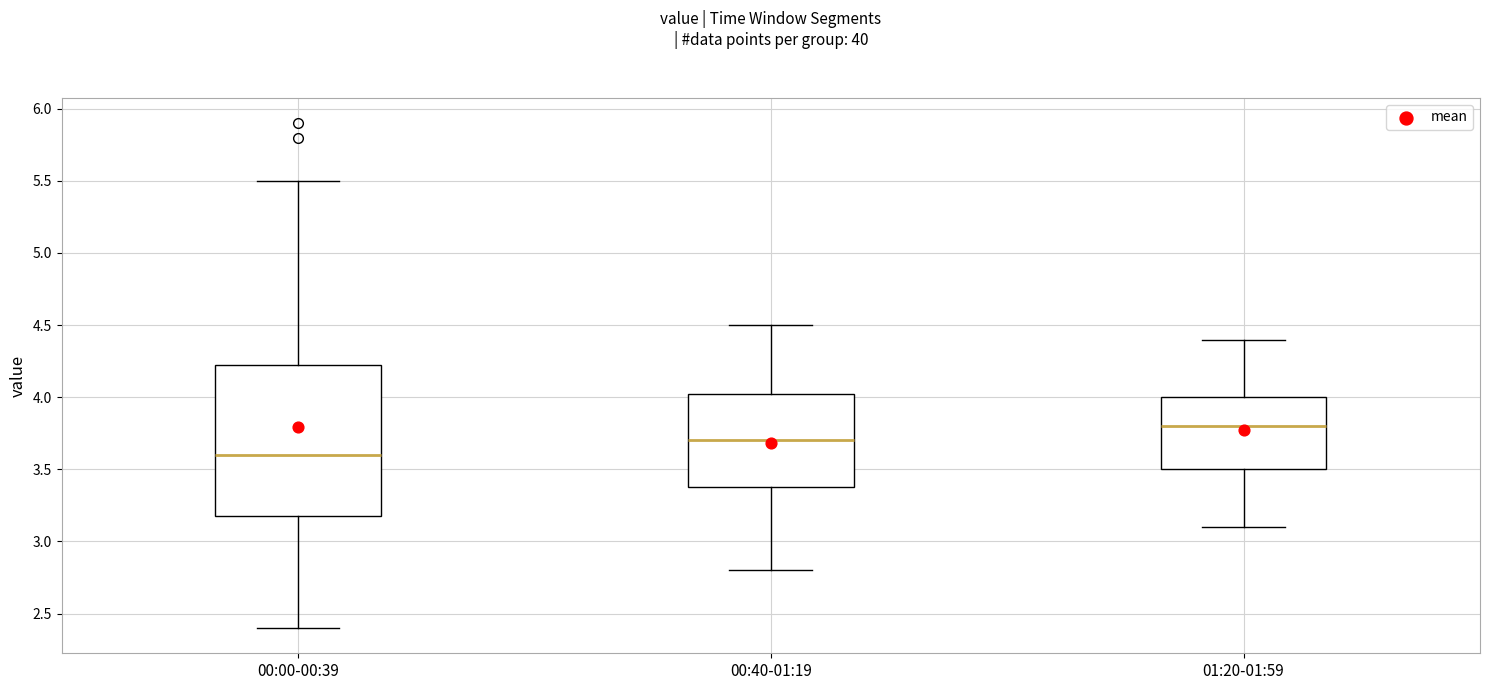

Which box's median line is the lowest?

00:00-00:39